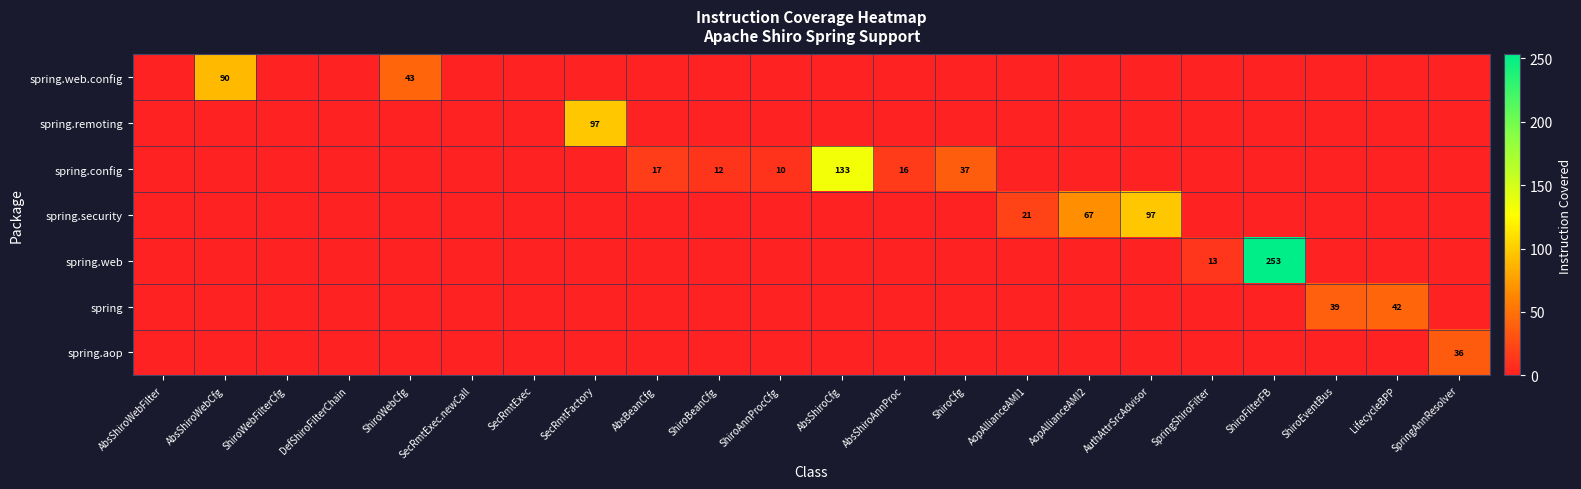

How many positive values does the spring series have?

2